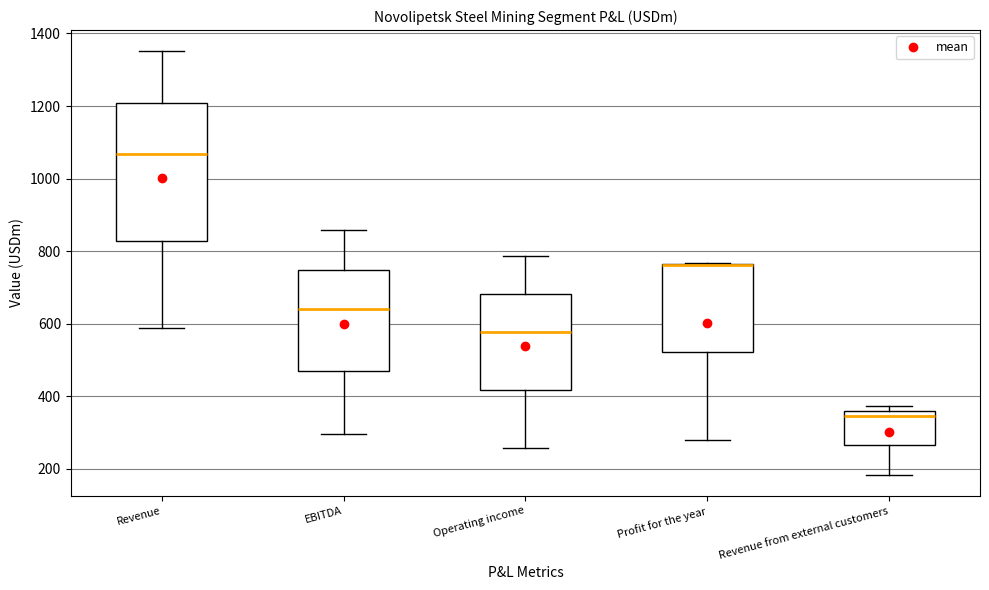

Reading left to right, transcribe this box plot: for each box, give where its median line is, the range the box spans, and where its two whiskers end, as read against the y-axis. The values are not printed on the chart, so give them approximately, as read against the axis.

Revenue: median 1060, box 820 to 1200, whiskers 580 to 1360
EBITDA: median 640, box 460 to 740, whiskers 300 to 860
Operating income: median 580, box 420 to 680, whiskers 260 to 780
Profit for the year: median 760 (drawn on the box's upper edge), box 520 to 760, whiskers 280 to 760
Revenue from external customers: median 340, box 260 to 360, whiskers 180 to 380